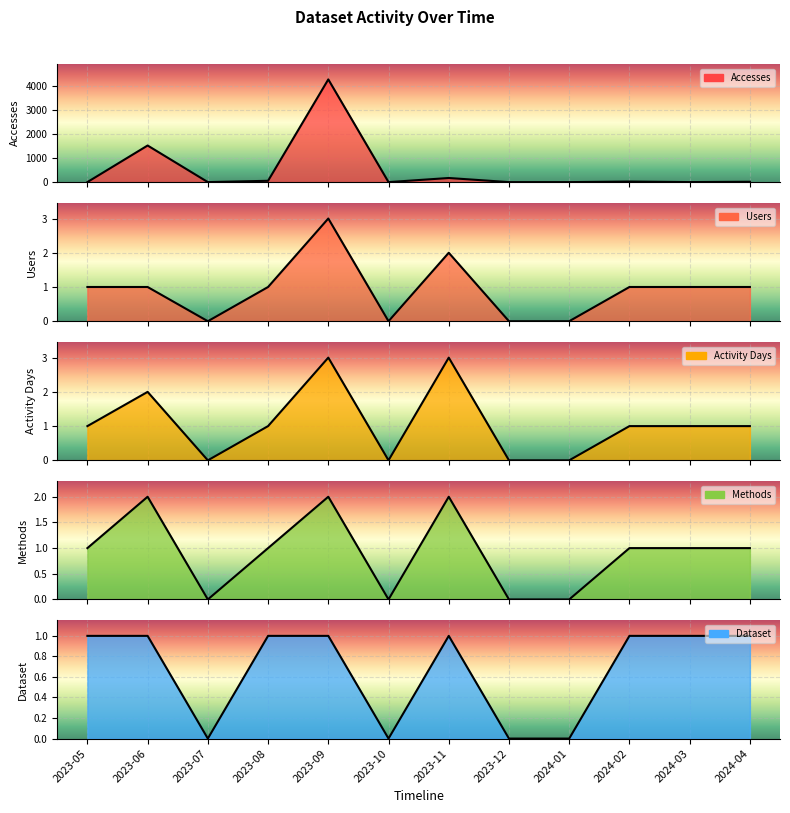

True or false: Activity Days and Methods intersect in this chart.

False